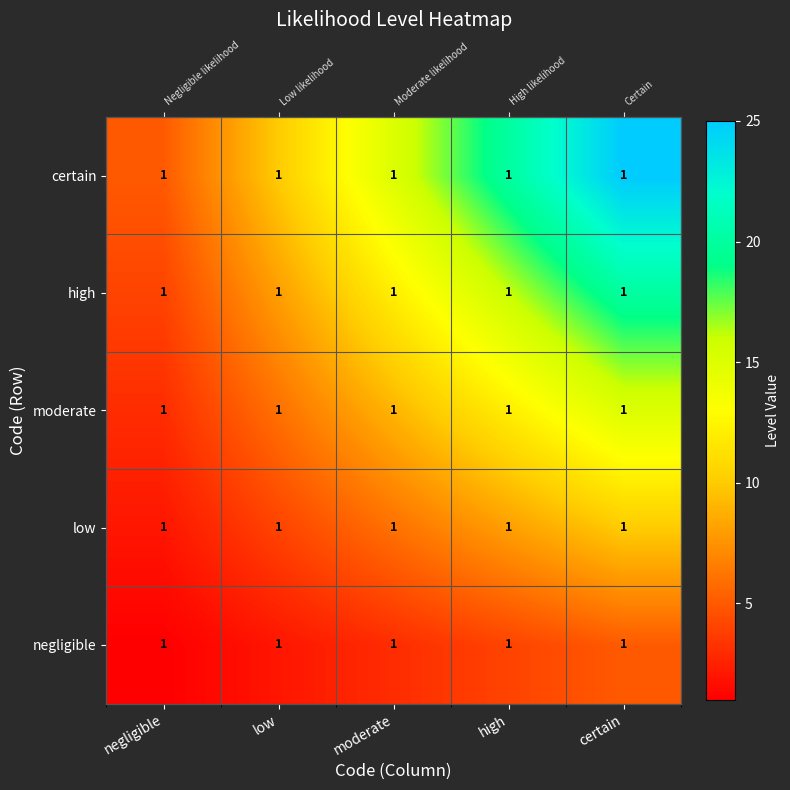

Where does the negligible series first go above 3?

high